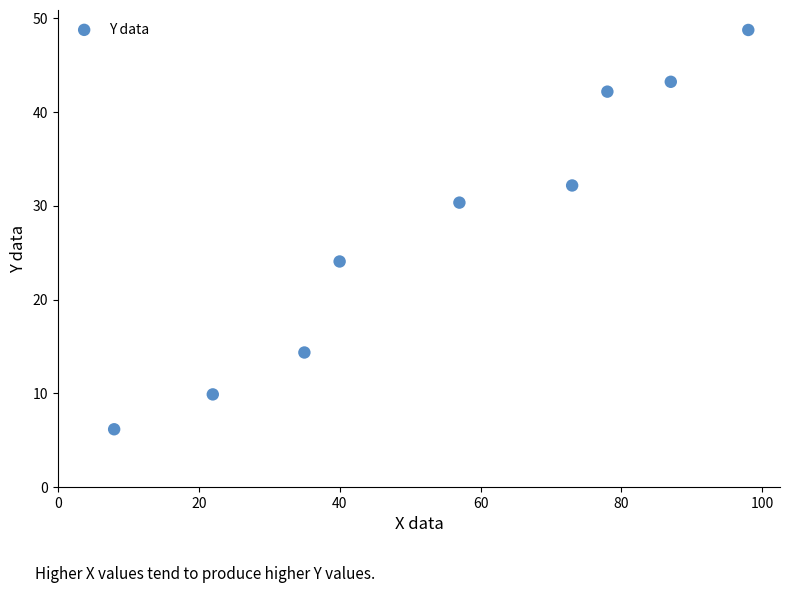

What is the average Y value?

27.9